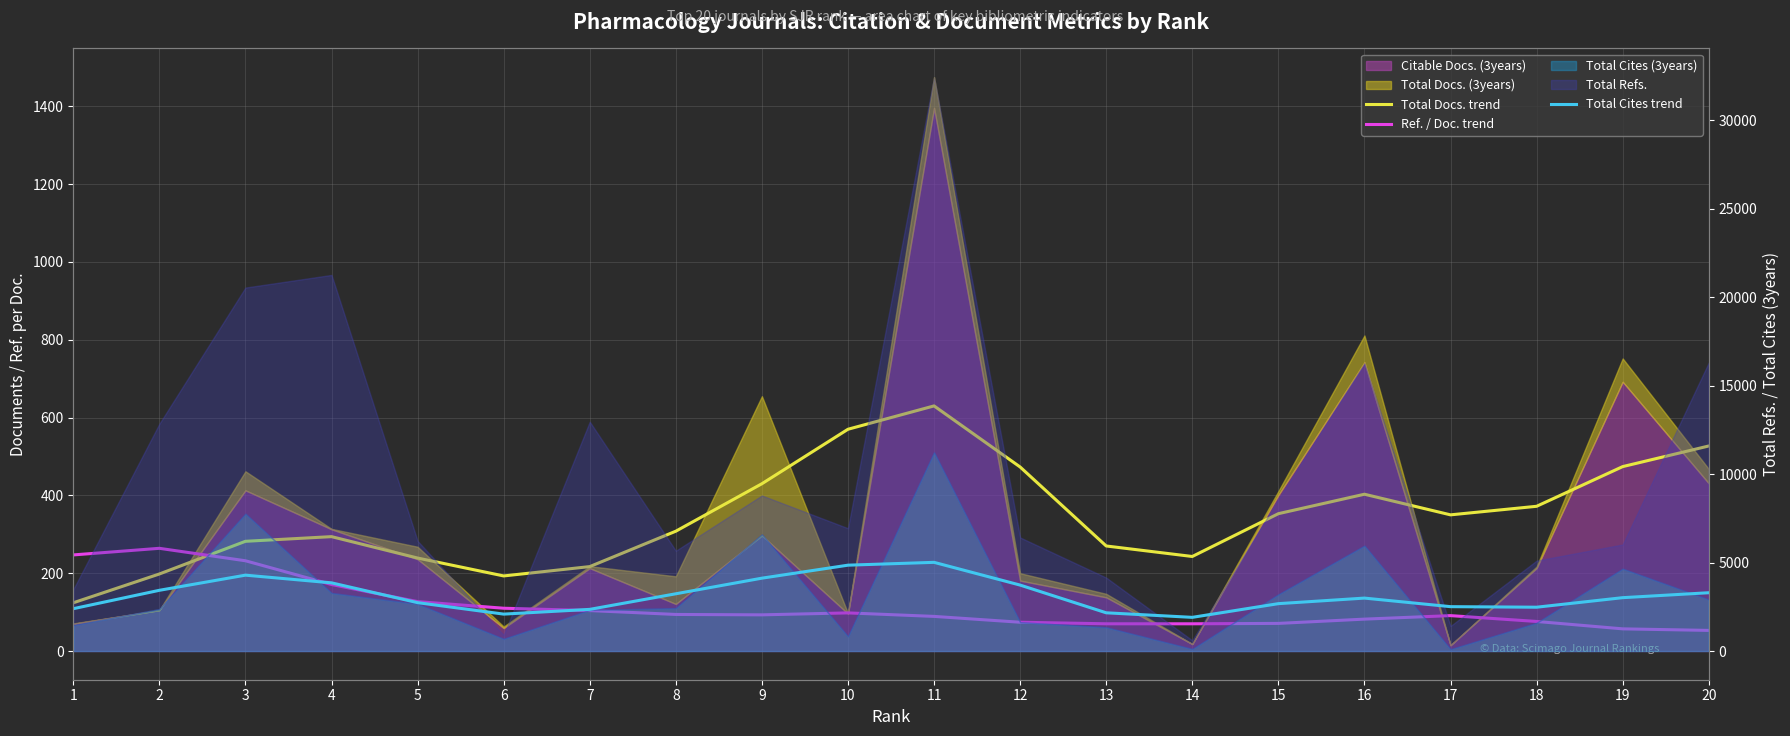

What is the sum of the Total Cites trend values at 12 and 17?

6233